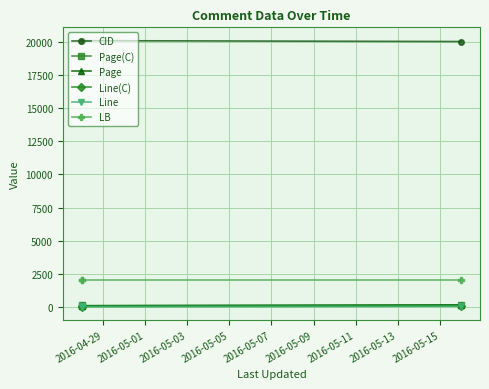

What are all the series names shown in the legend?

CID, Page(C), Page, Line(C), Line, LB